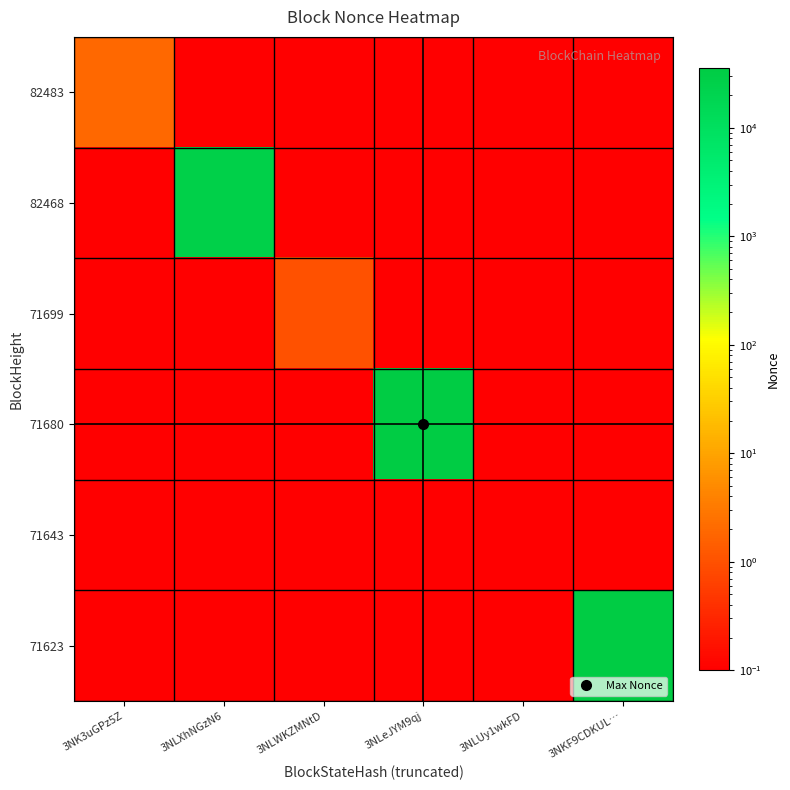

Reading left to right, transcribe all the data shown in this chart.

82483: 3NK3uGPz5Z=2.0	3NLXhNGzN6=0.1	3NLWKZMNtD=0.1	3NLeJYM9qj=0.1	3NLUy1wkFD=0.1	3NKF9CDKUL…=0.1
82468: 3NK3uGPz5Z=0.1	3NLXhNGzN6=27622.0	3NLWKZMNtD=0.1	3NLeJYM9qj=0.1	3NLUy1wkFD=0.1	3NKF9CDKUL…=0.1
71699: 3NK3uGPz5Z=0.1	3NLXhNGzN6=0.1	3NLWKZMNtD=1.0	3NLeJYM9qj=0.1	3NLUy1wkFD=0.1	3NKF9CDKUL…=0.1
71680: 3NK3uGPz5Z=0.1	3NLXhNGzN6=0.1	3NLWKZMNtD=0.1	3NLeJYM9qj=35730.0	3NLUy1wkFD=0.1	3NKF9CDKUL…=0.1
71643: 3NK3uGPz5Z=0.1	3NLXhNGzN6=0.1	3NLWKZMNtD=0.1	3NLeJYM9qj=0.1	3NLUy1wkFD=0.1	3NKF9CDKUL…=0.1
71623: 3NK3uGPz5Z=0.1	3NLXhNGzN6=0.1	3NLWKZMNtD=0.1	3NLeJYM9qj=0.1	3NLUy1wkFD=0.1	3NKF9CDKUL…=35686.0